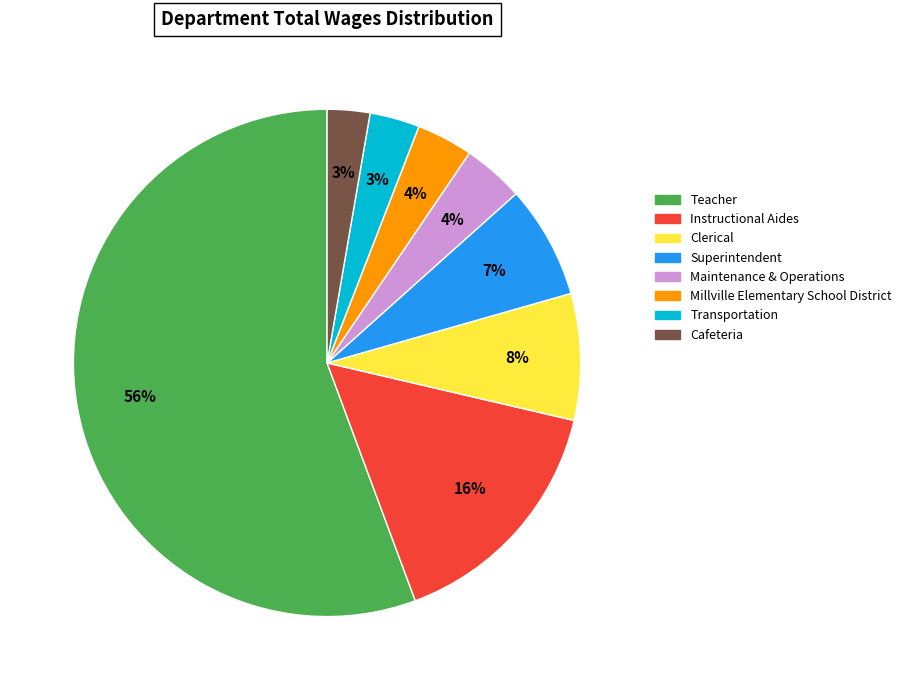

Does any single category account for the majority?

Yes